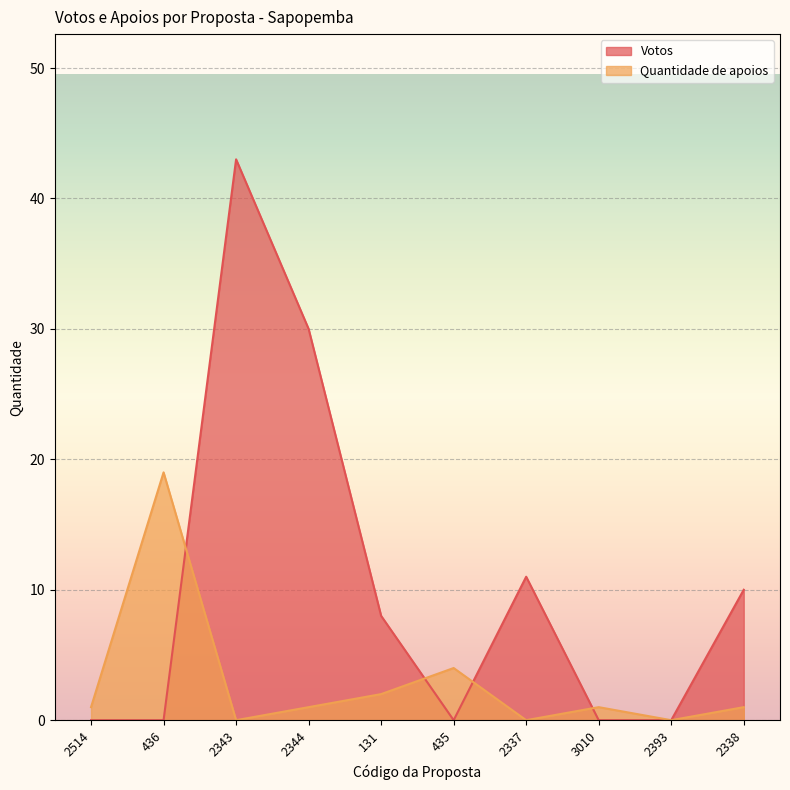

True or false: Quantidade de apoios has a value of 10 at 2337.

False